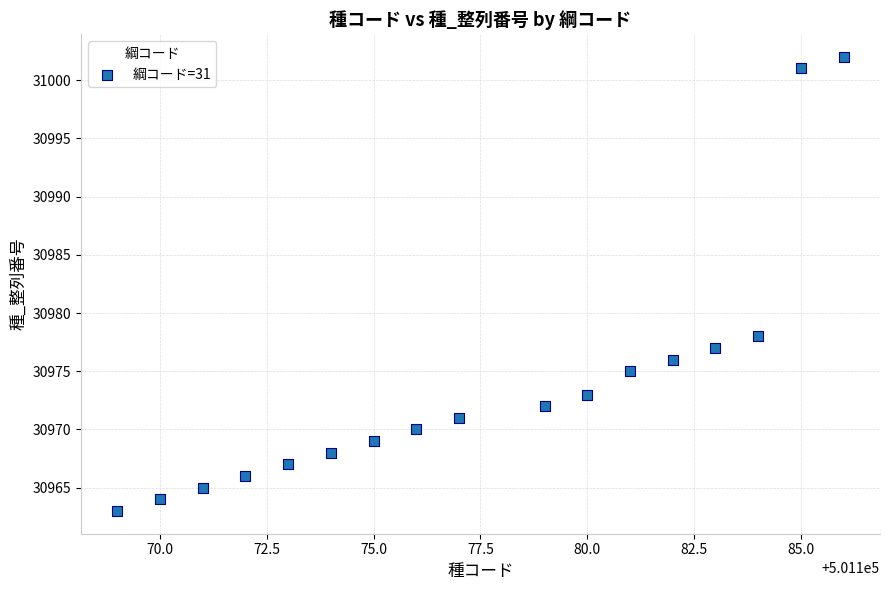

What Y value in the scatter plot is closest to 30982?

30978